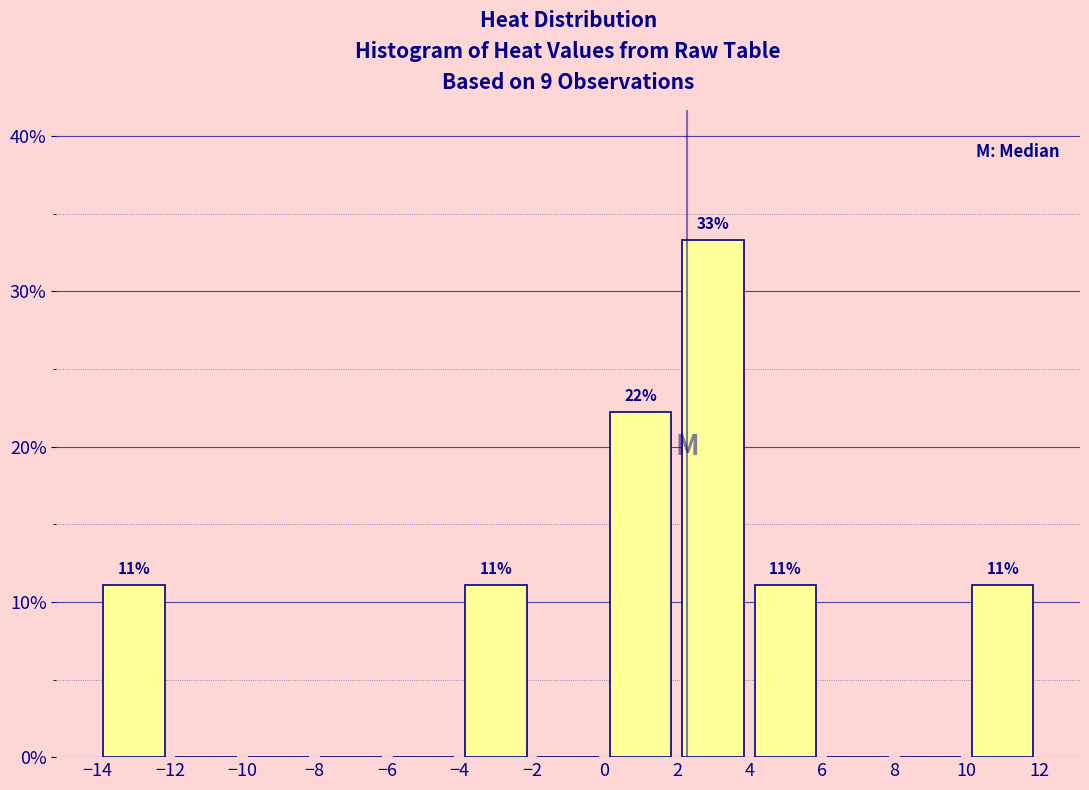

Over which range of the x-axis is the bar tallest?

2 to 4